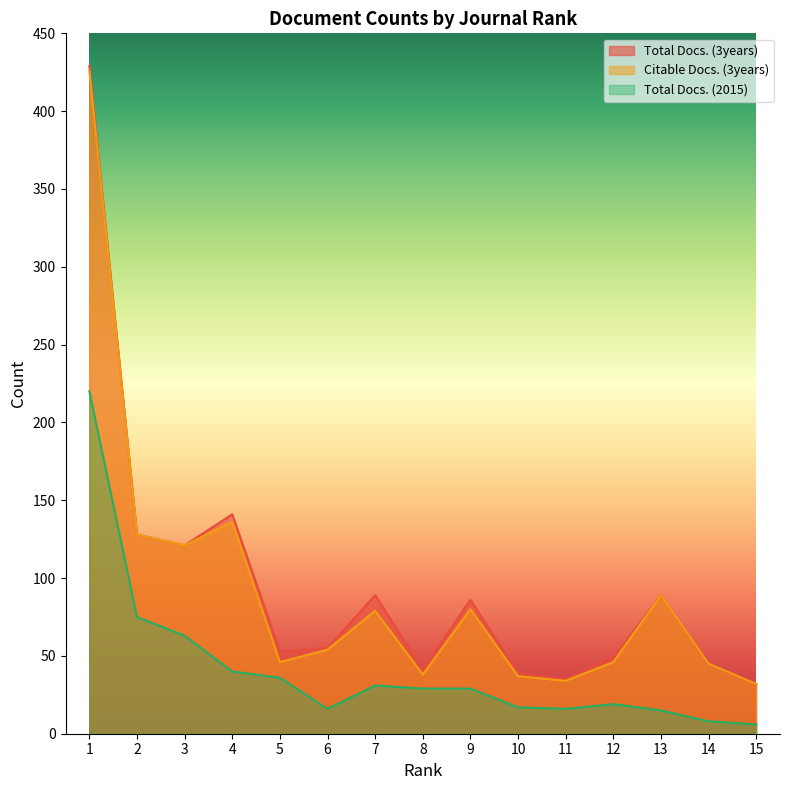

Which series has the largest range (max minus min)?

Total Docs. (3years)